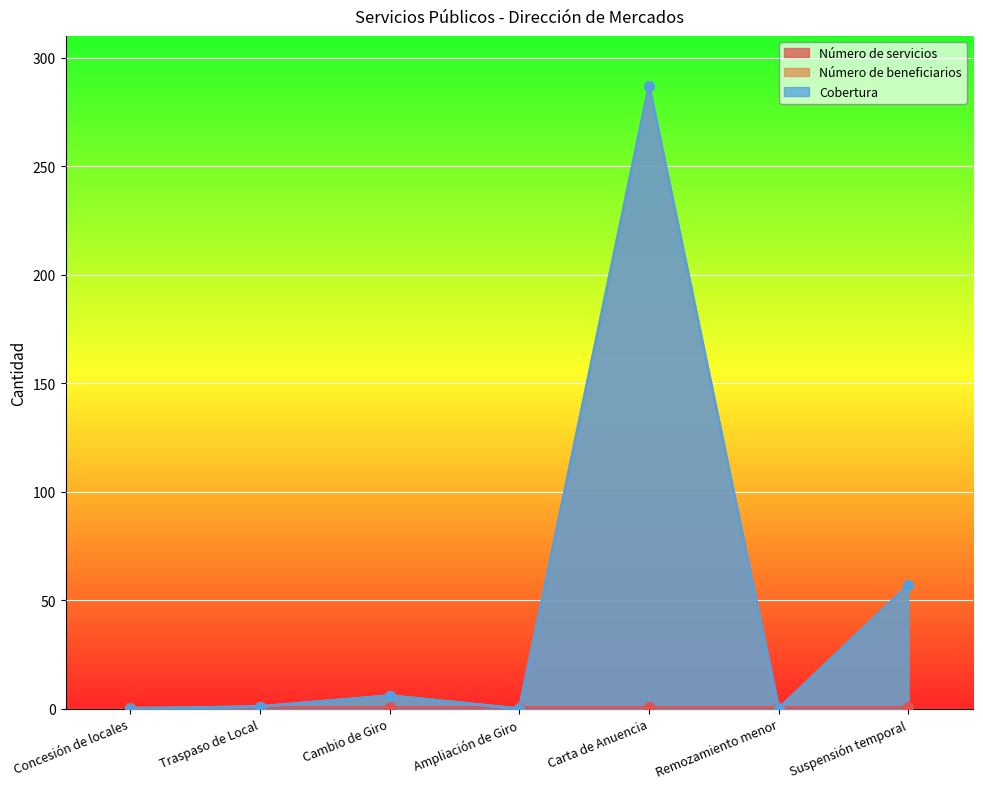

At how many categories does at least one series exceed 236?

1